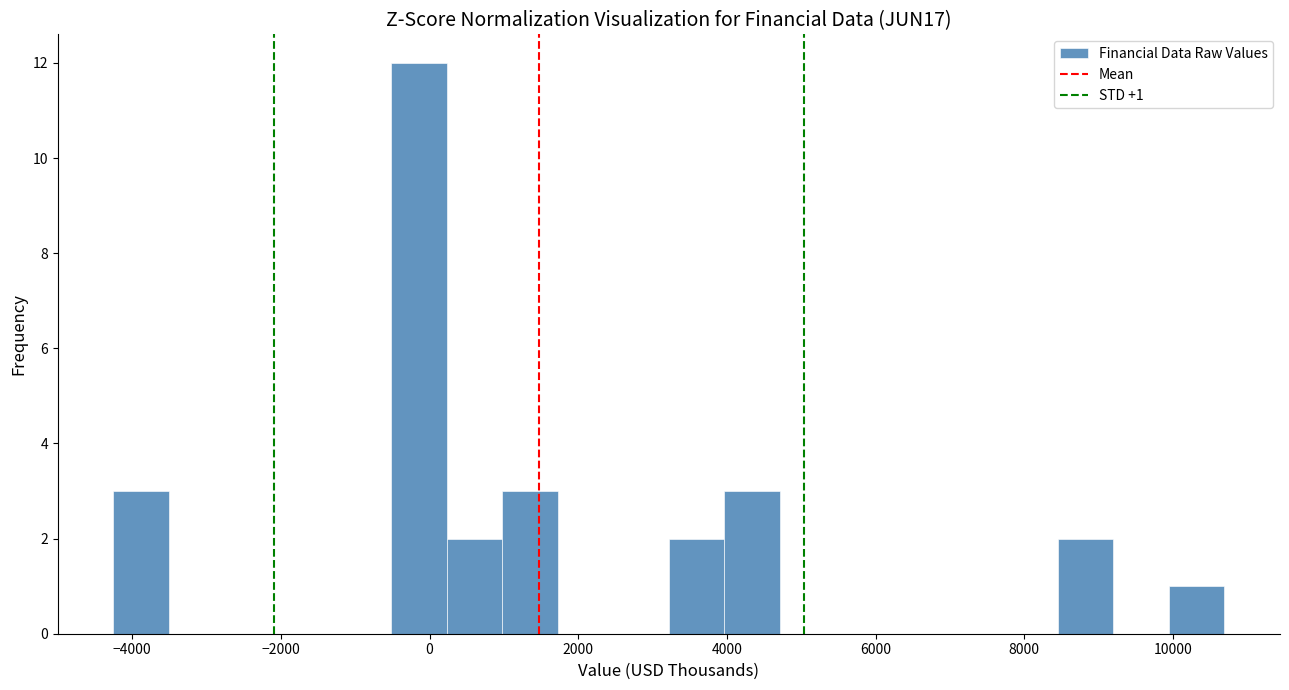

Around what value on the x-axis is the tallest bar? Give the approximate position of its centre, as read against the axis.

-200